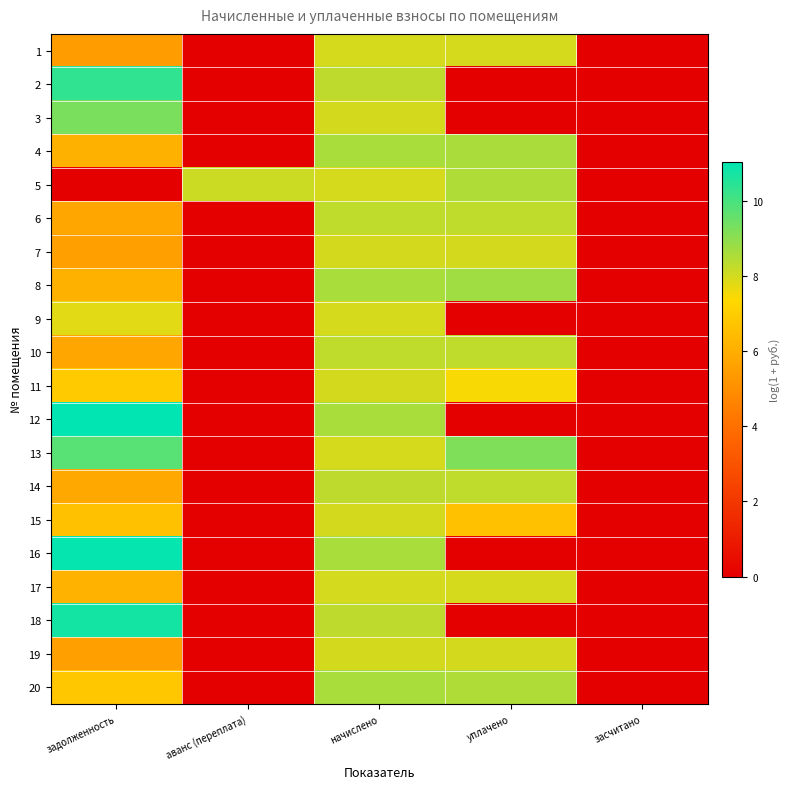

Which has a higher value, засчитано or аванс (переплата)?

засчитано